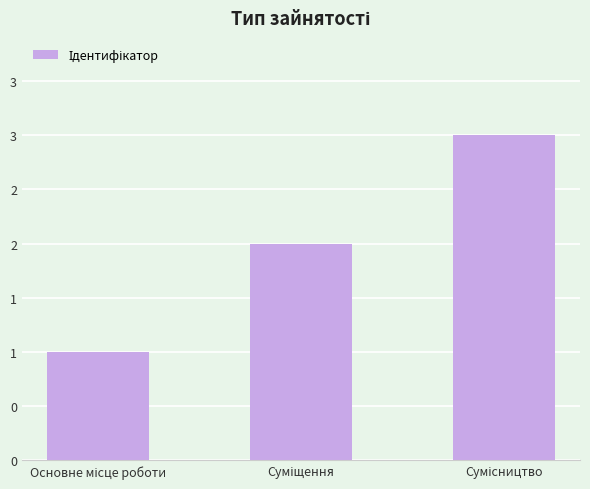

What position from the left is Основне місце роботи?

1